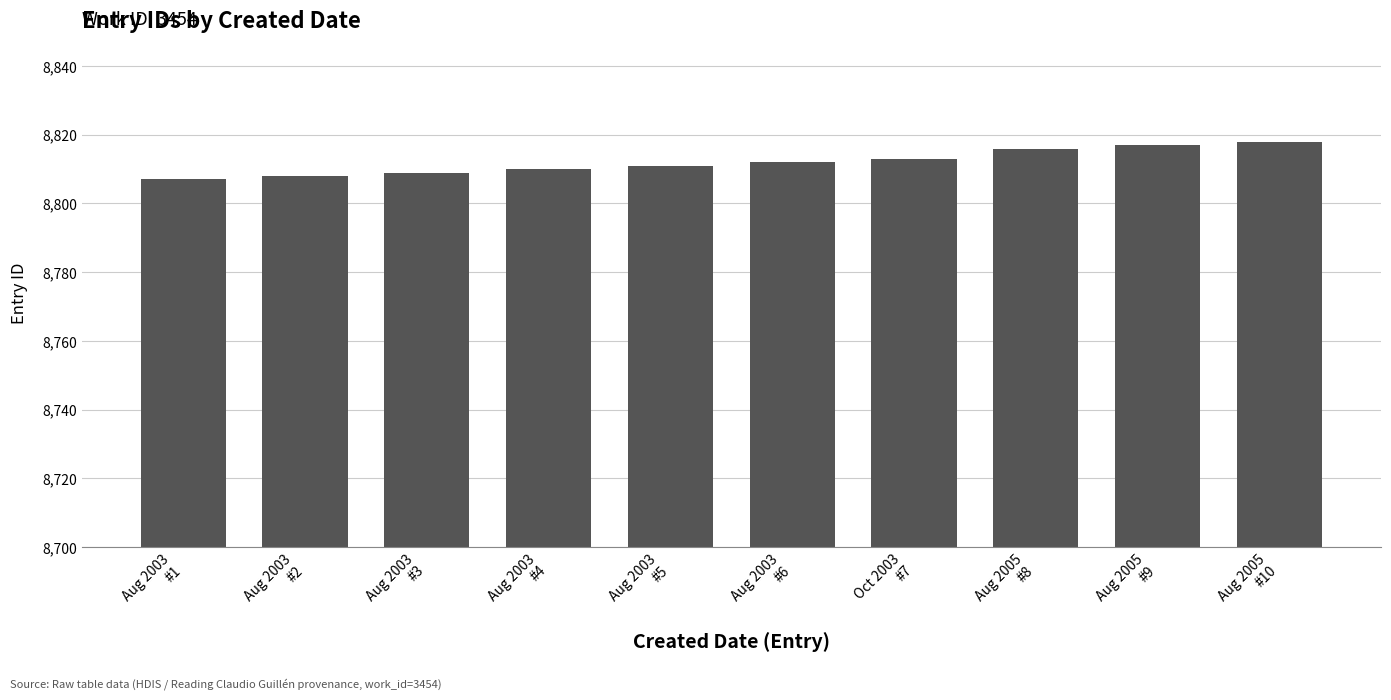

Approximately how many times larger is the value at Aug 2005
#9 compared to Aug 2003
#3?

1.0